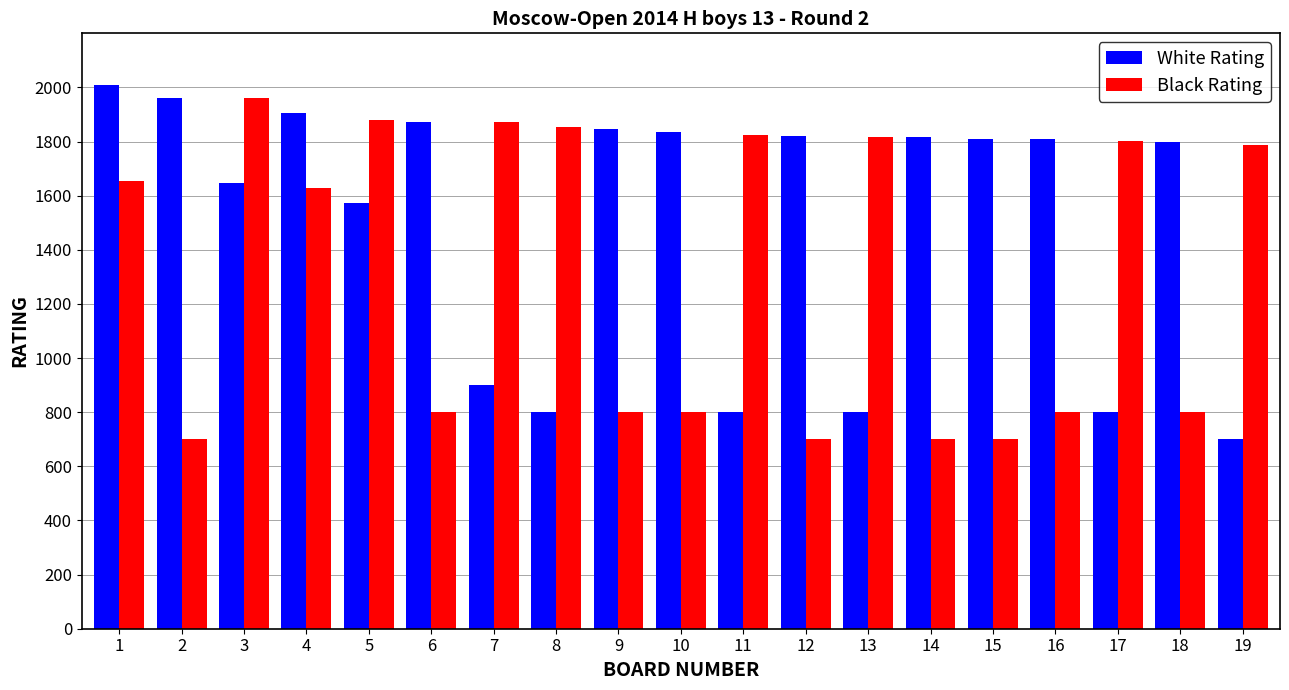

What is the spread (max minus min) of values at 18?

1000